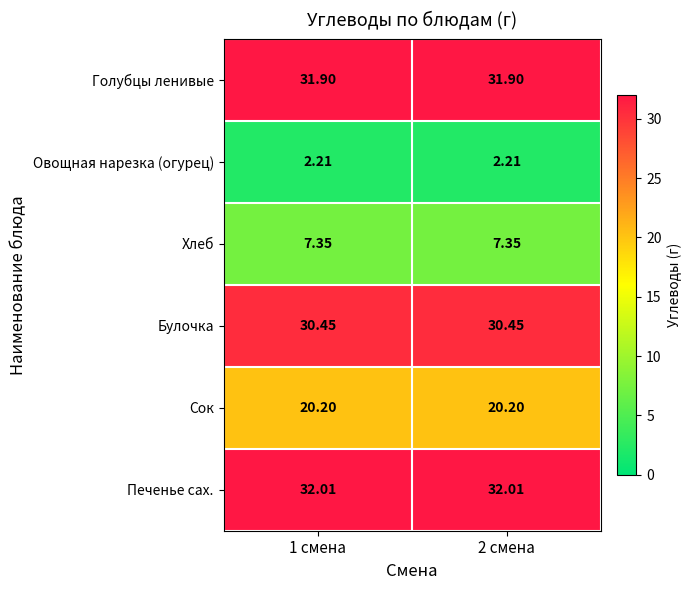

Rank the series at 2 смена from highest to lowest value.

Печенье сах., Голубцы ленивые, Булочка, Сок, Хлеб, Овощная нарезка (огурец)